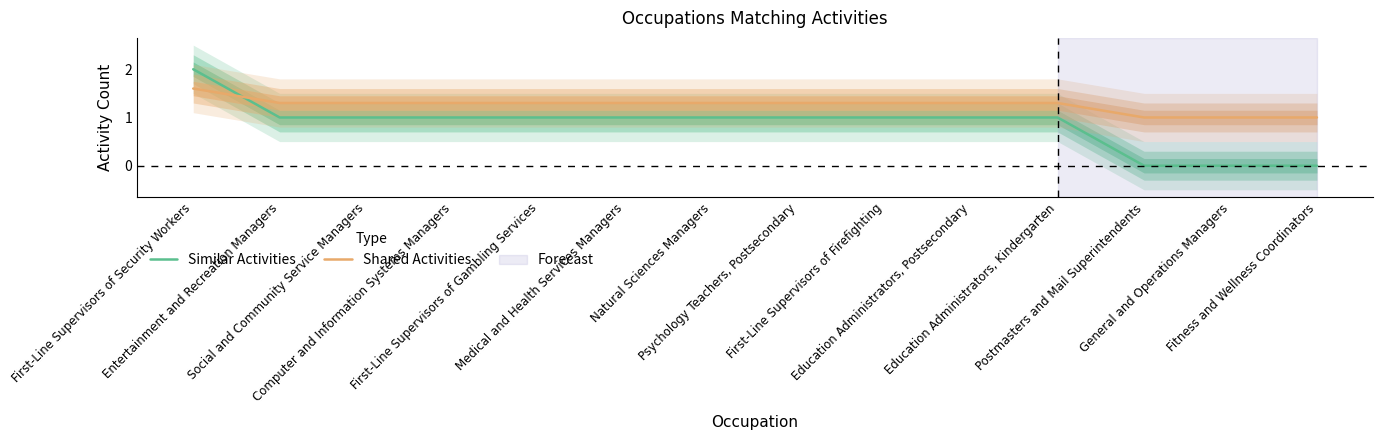

What is the label of the 2nd point from the left?

Entertainment and Recreation Managers